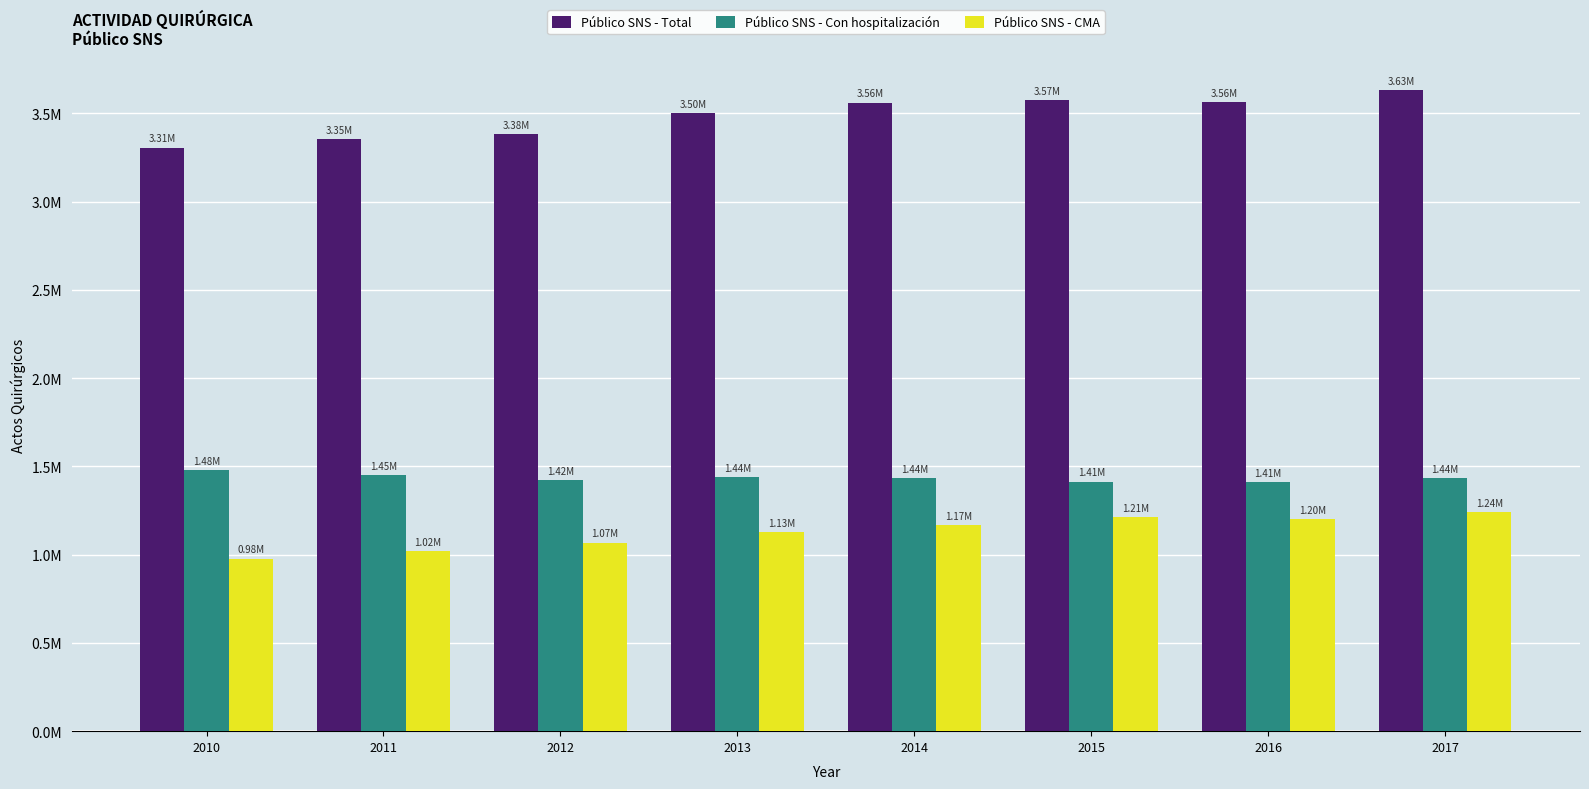

True or false: Público SNS - Con hospitalización has a value of 1436252 at 2017.

True